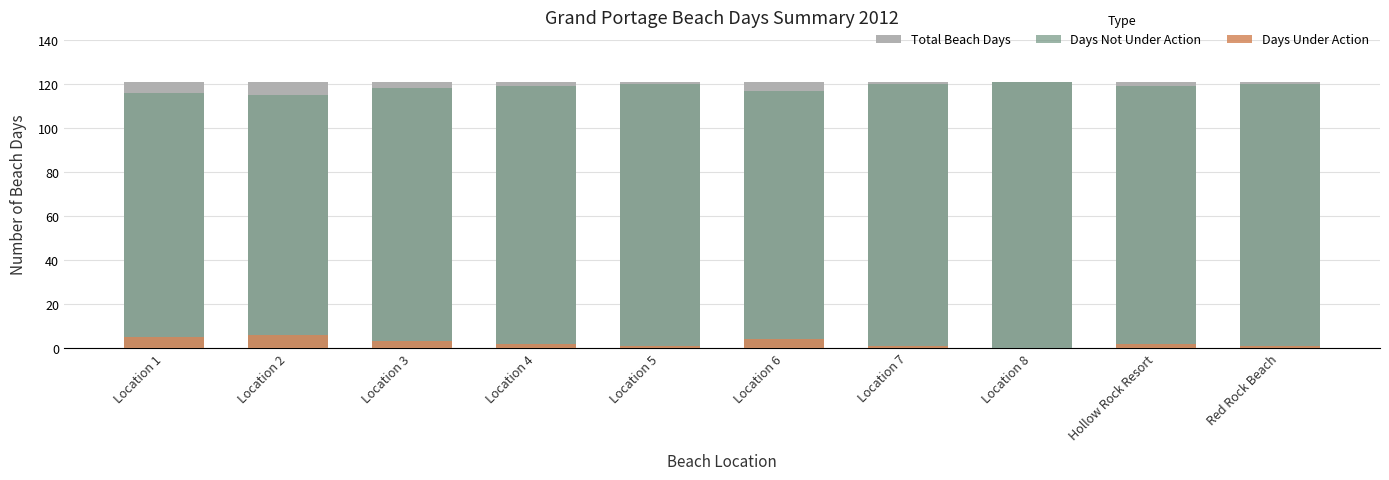

What is the sum of all Days Not Under Action values?

1185